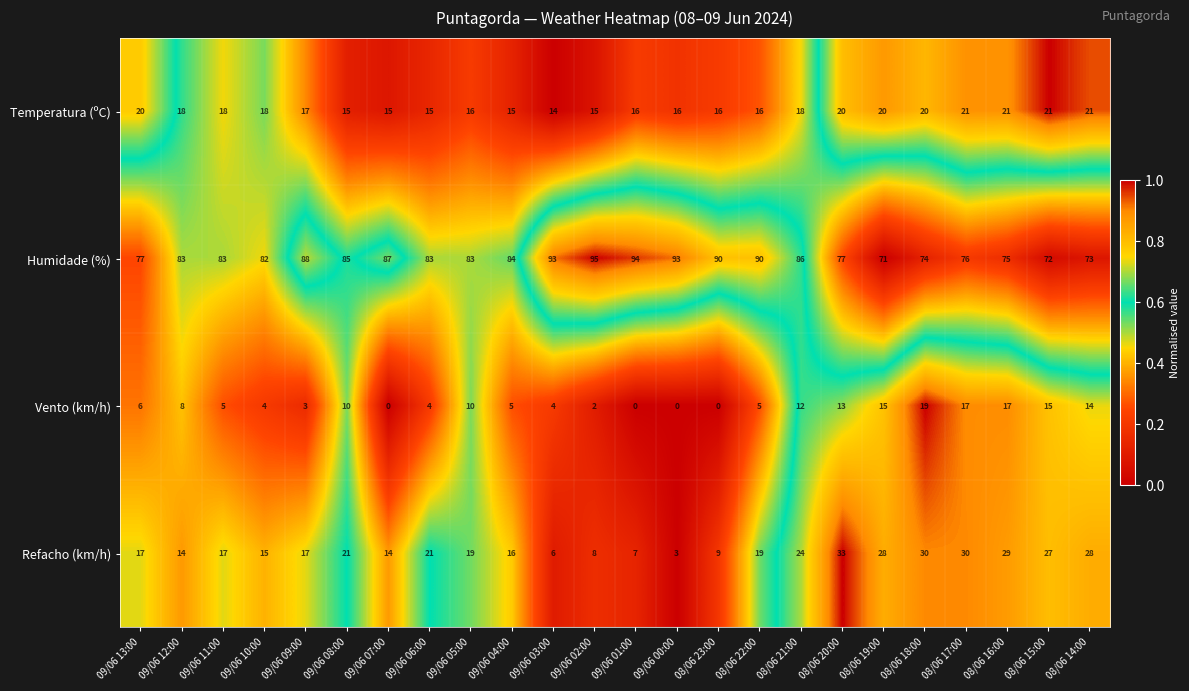

At 09/06 08:00, list the series in order from smallest to largest.

Vento (km/h), Temperatura (ºC), Refacho (km/h), Humidade (%)